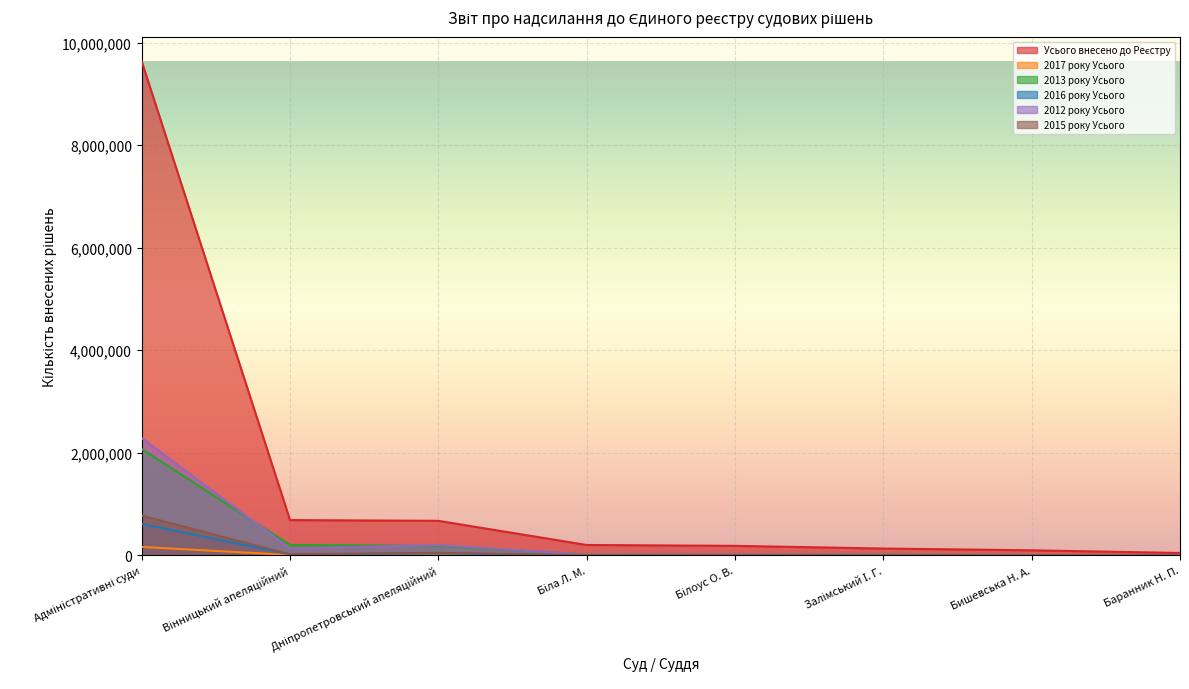

What is the value of the 2015 року Усього point at the 8th from the left?

1204